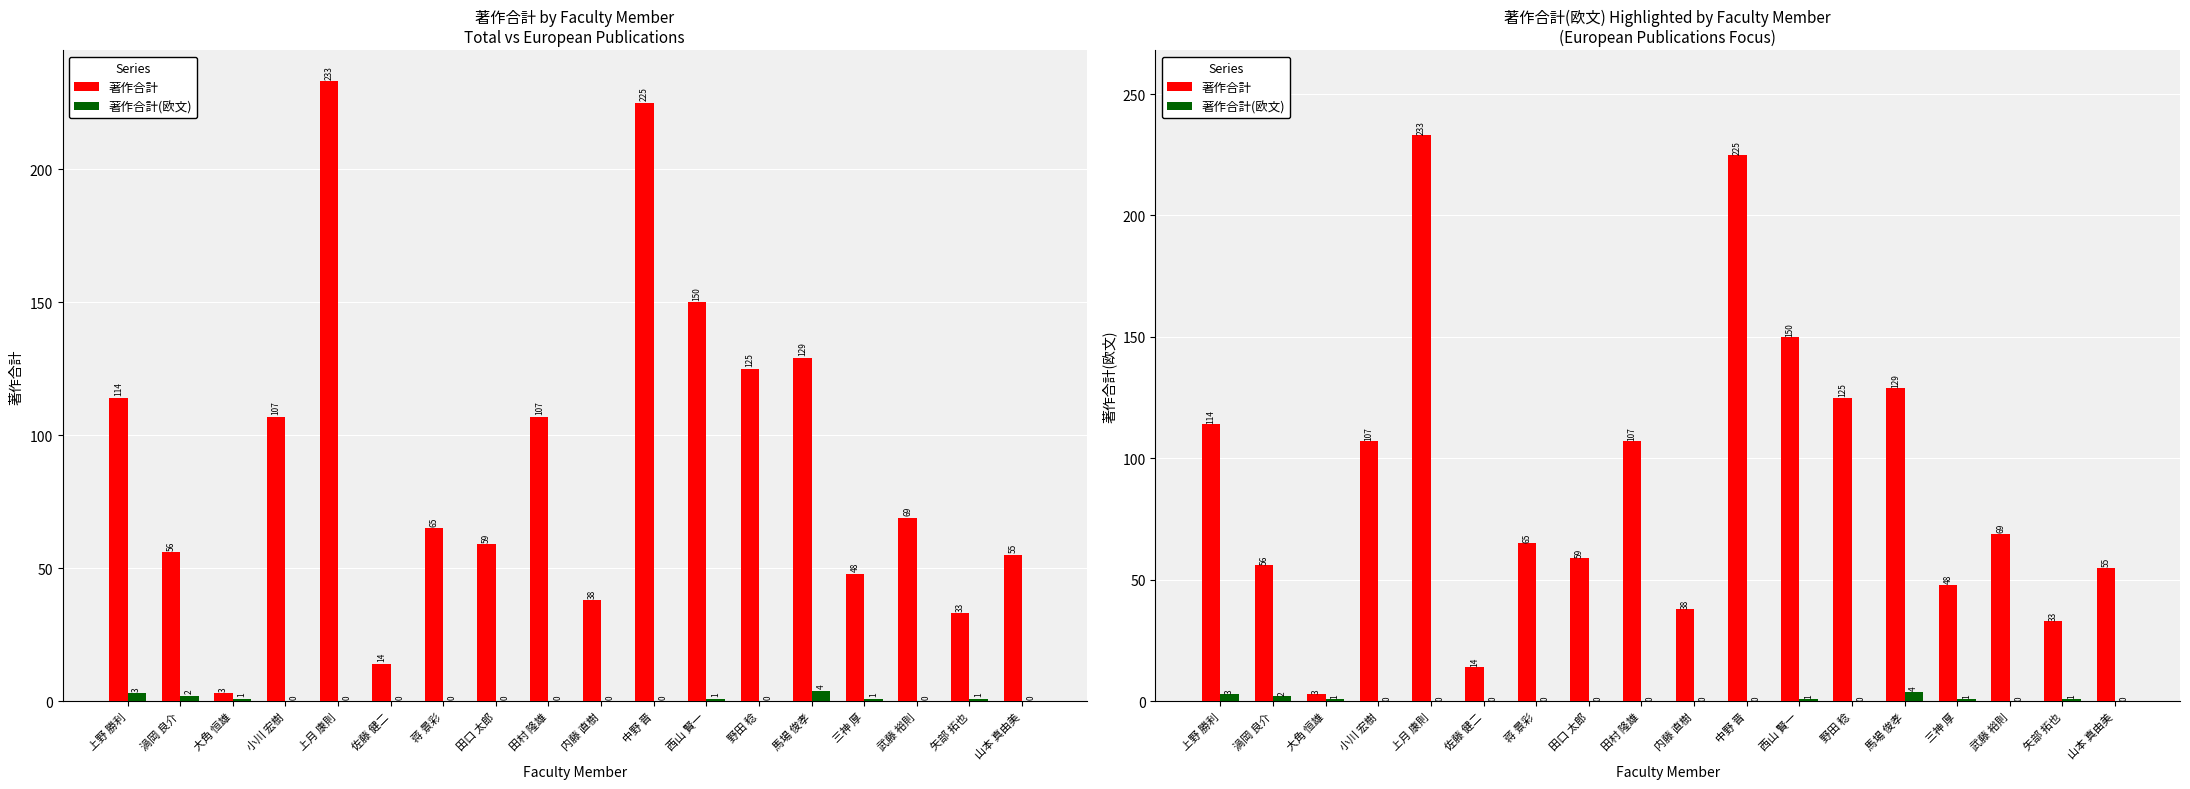

Are the bars horizontal?

No